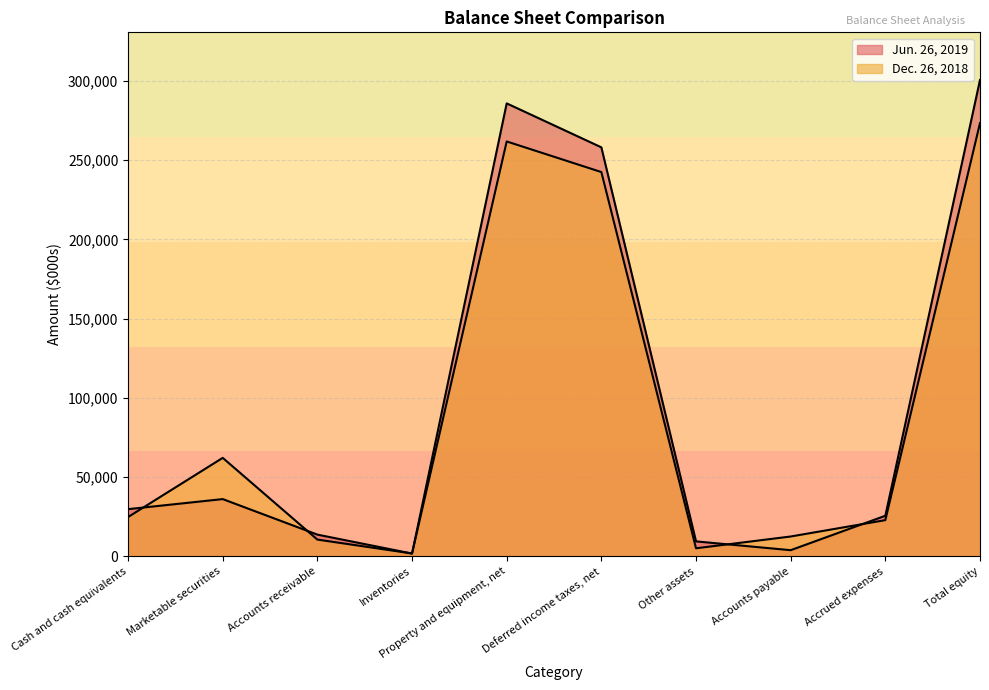

Reading right to left, transcribe all the data shown in this chart.

Jun. 26, 2019: Total equity=300673	Accrued expenses=25567	Accounts payable=3828	Other assets=9386	Deferred income taxes, net=258132	Property and equipment, net=285892	Inventories=1692	Accounts receivable=13661	Marketable securities=36081	Cash and cash equivalents=29733
Dec. 26, 2018: Total equity=273455	Accrued expenses=22799	Accounts payable=12467	Other assets=5026	Deferred income taxes, net=242533	Property and equipment, net=261854	Inventories=1749	Accounts receivable=10523	Marketable securities=62113	Cash and cash equivalents=24750